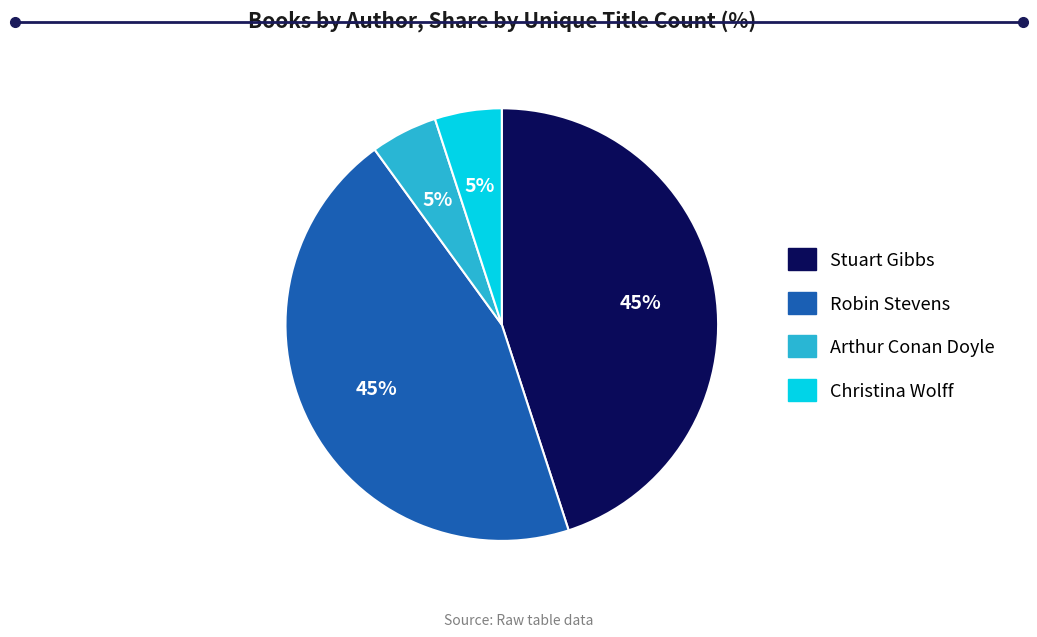

To the nearest percent, what is the difference between the Arthur Conan Doyle and Robin Stevens slice percentages?

40%